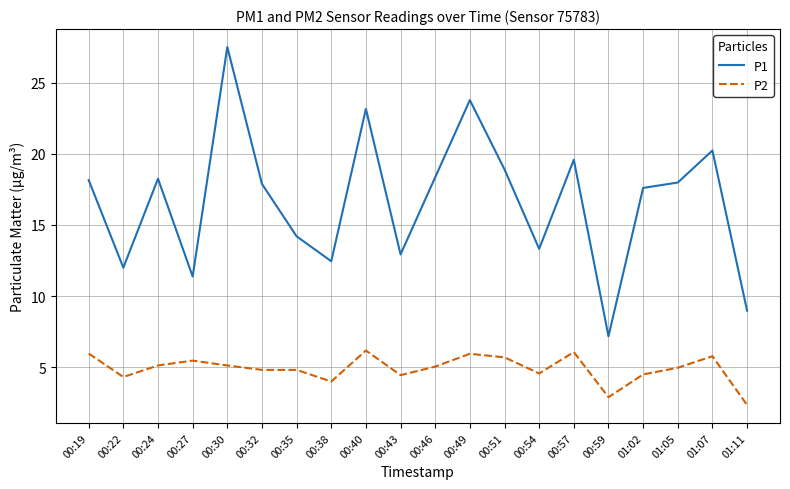

At 00:30, list the series in order from largest to smallest.

P1, P2